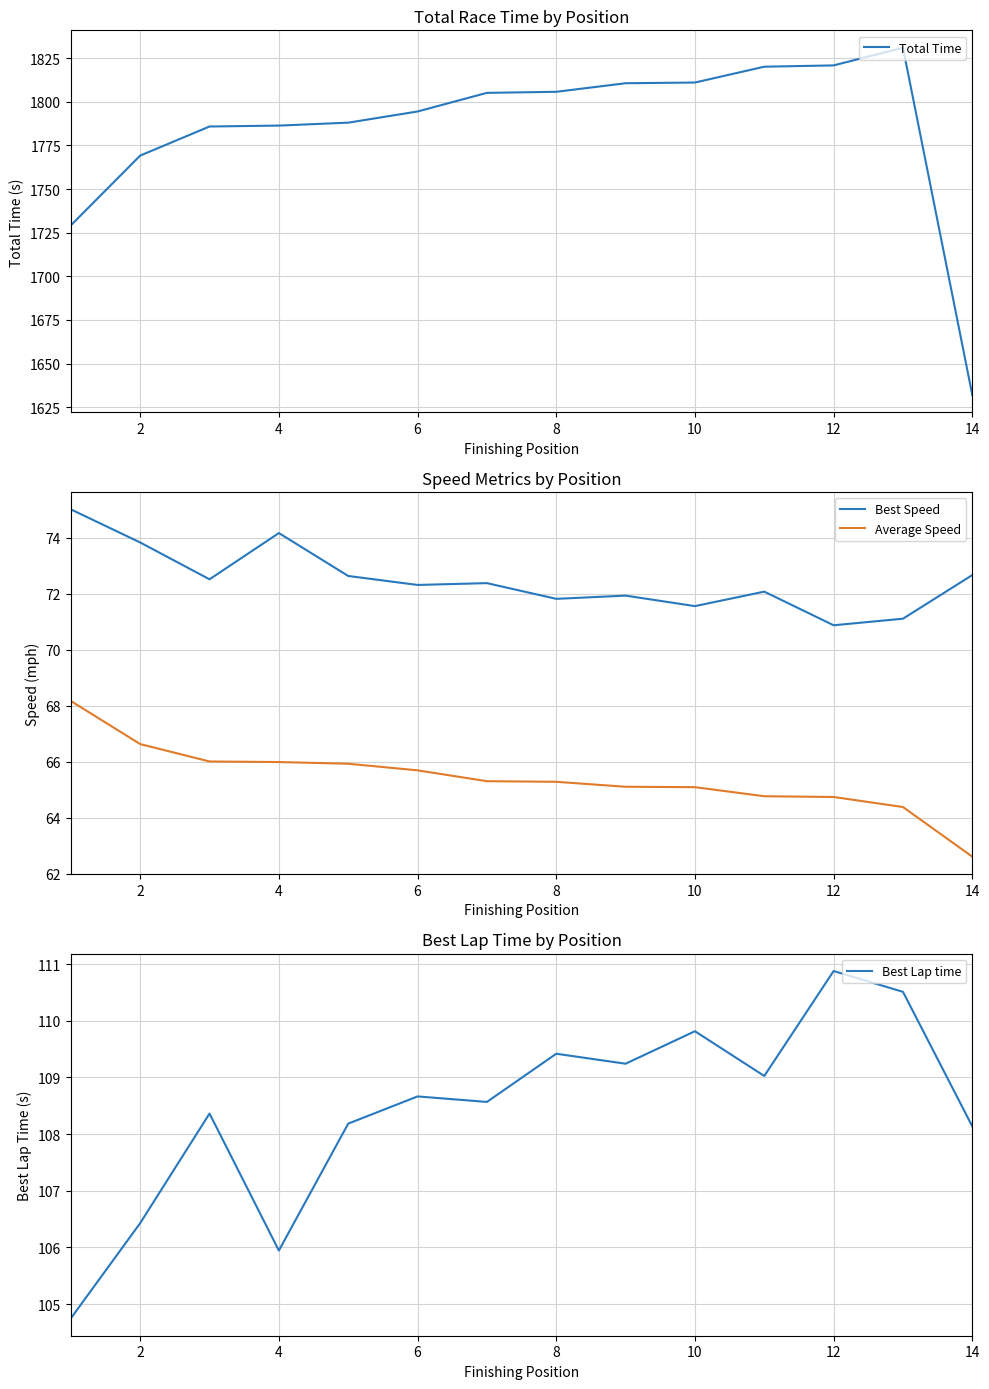

The Total Time series shows 401.5 at 8. True or false?

False